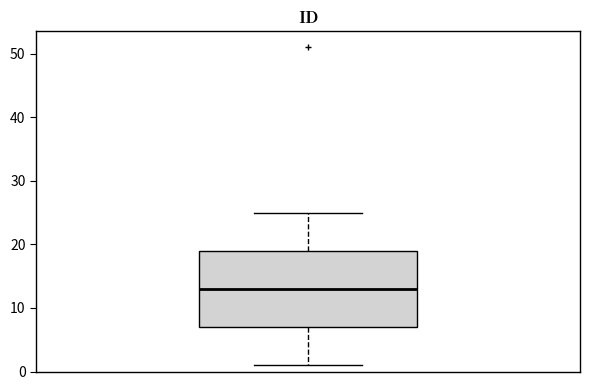

Read this box plot against the y-axis: the position of the median line, the range covered by the box, and the ends of both whiskers. The values are not printed on the chart, so give them approximately, as read against the axis.

median 13, box 7 to 19, whiskers 1 to 25